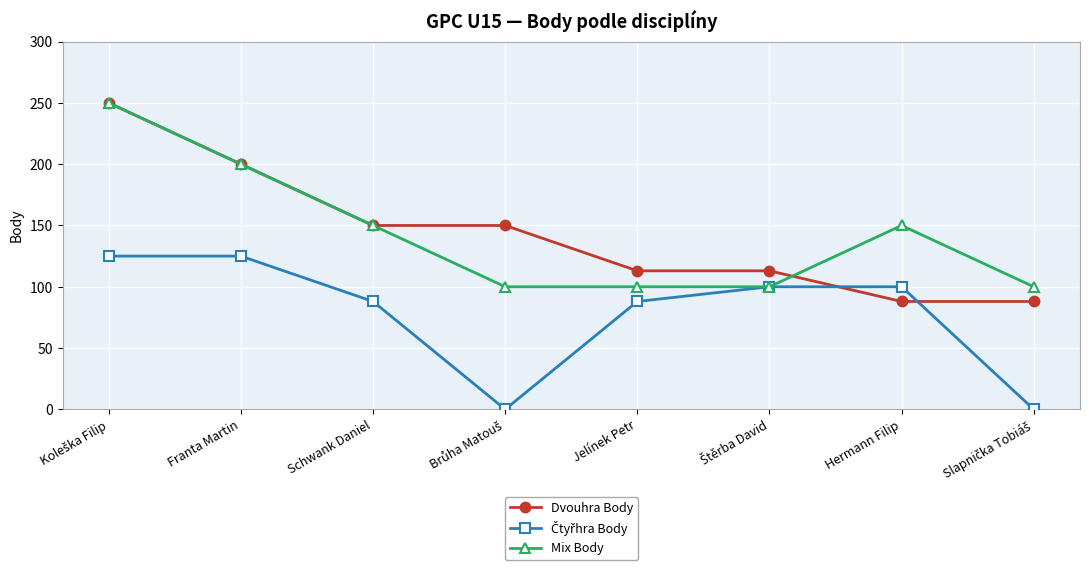

Does the chart display data point markers on the line(s)?

Yes